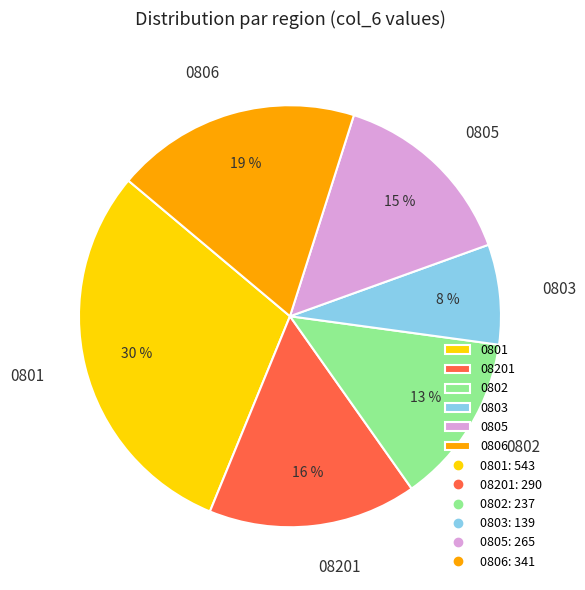

Is there a majority slice in this chart?

No